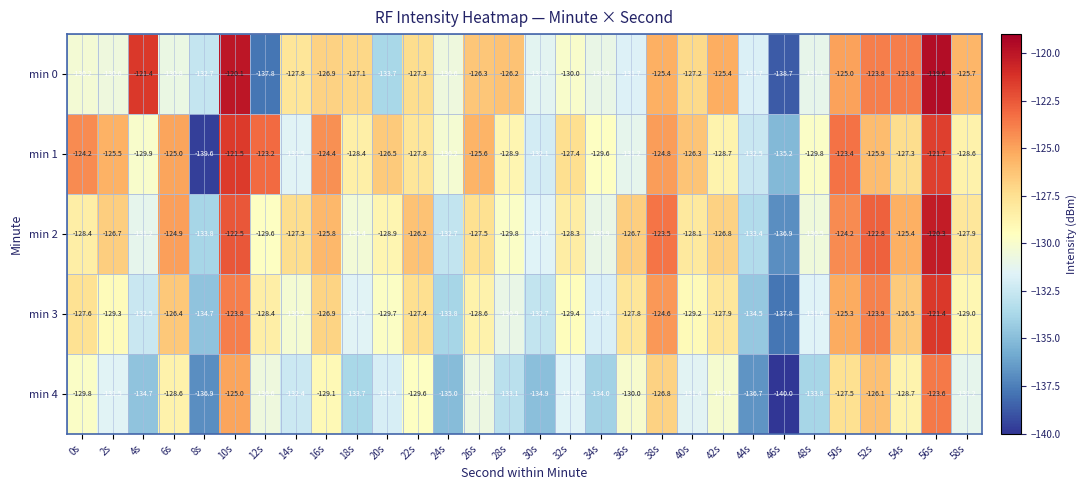

Between 4s and 48s, which series saw the biggest shift?

min 0